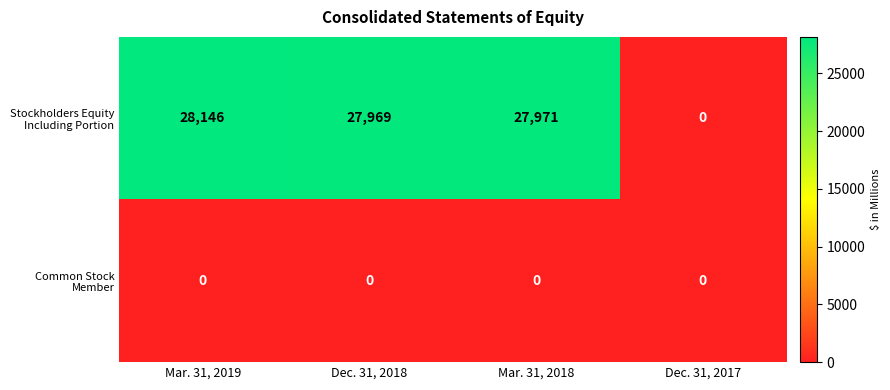

The Stockholders Equity Including Portion series shows 0 at Dec. 31, 2017. True or false?

True